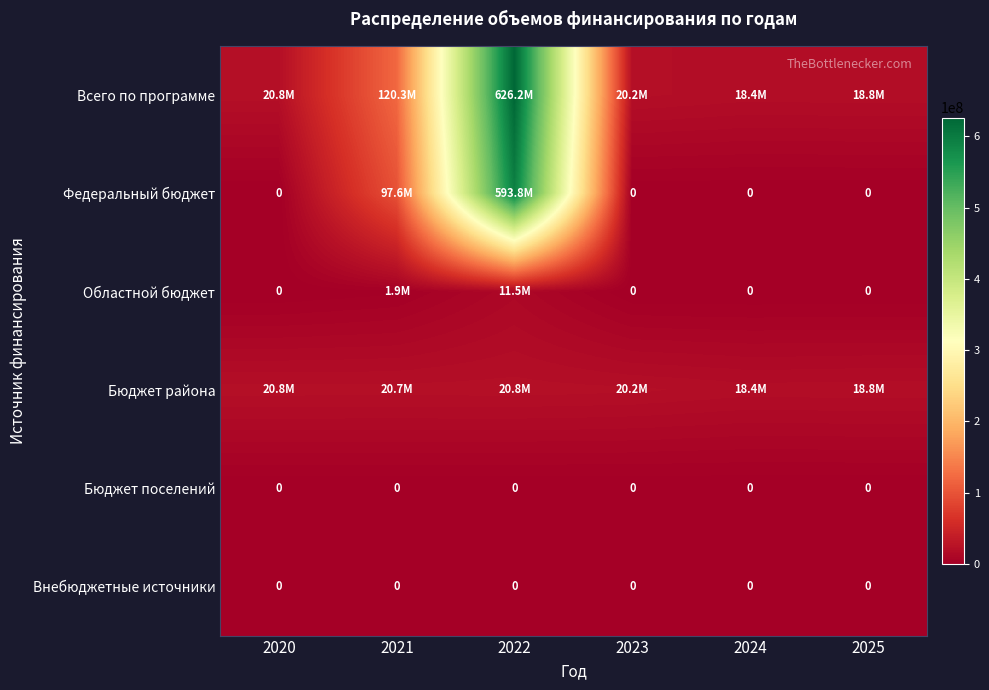

Which series has the largest total across all categories?

Всего по программе